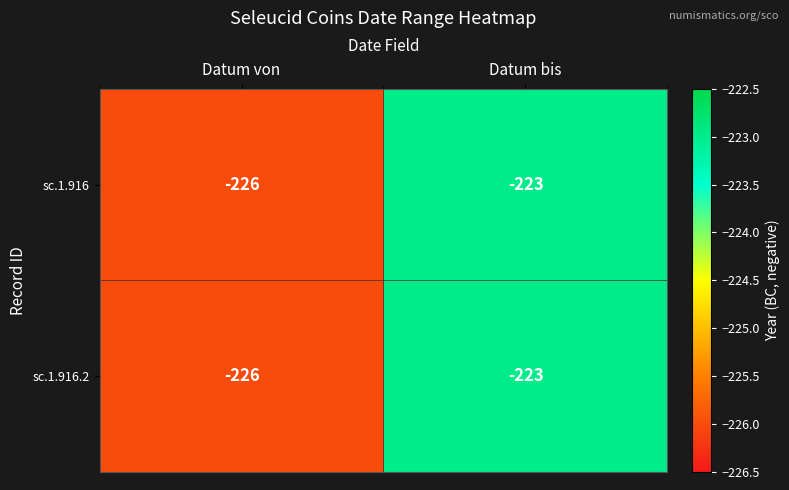

Rank the categories by sc.1.916 value from highest to lowest.

Datum bis, Datum von